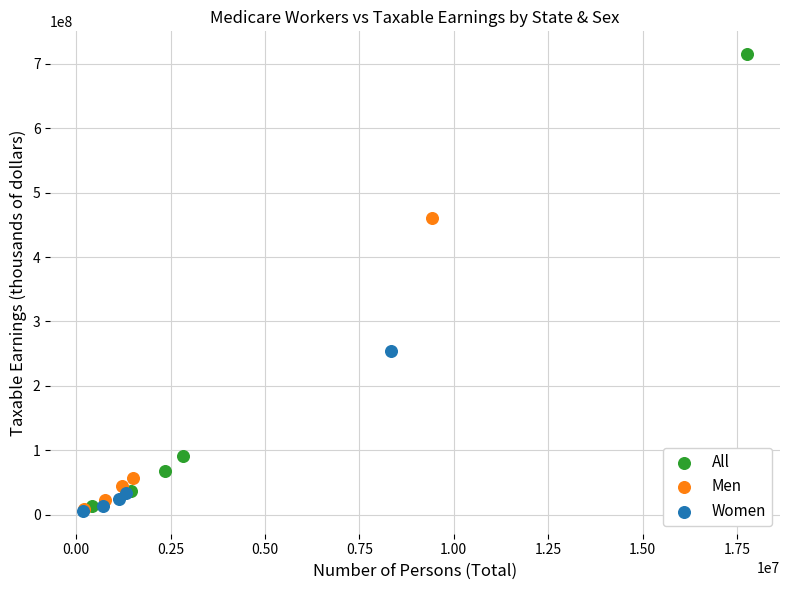

Which series has the largest Y range (max minus min)?

All